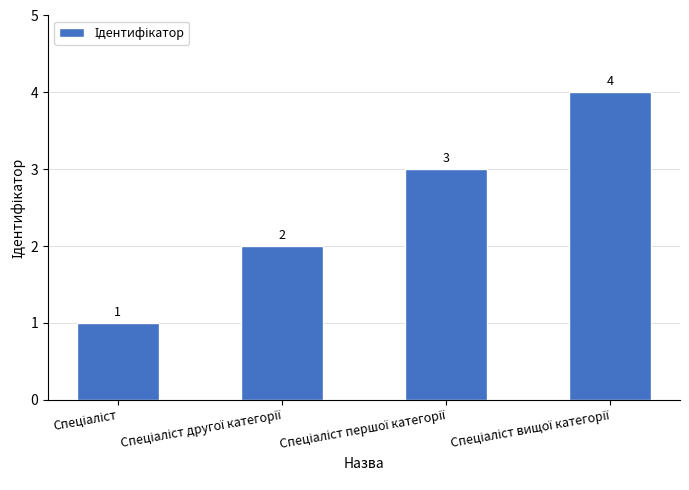

Does the chart contain any negative values?

No